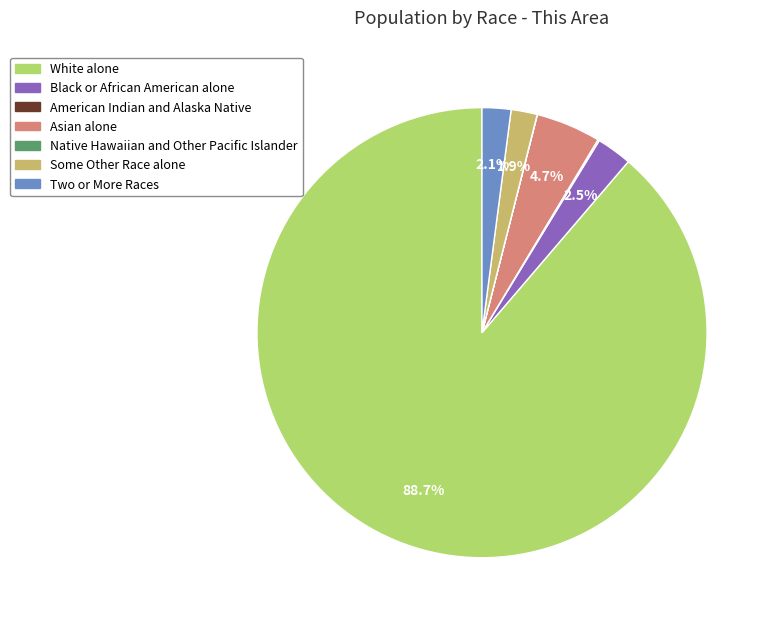

The White alone slice represents 89% of the pie. True or false?

True